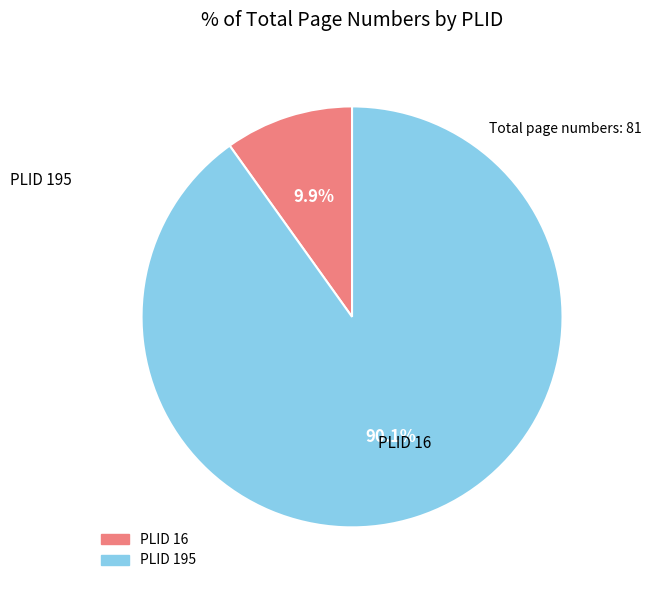

To the nearest percent, what is the difference between the largest and smallest slice percentages?

80%